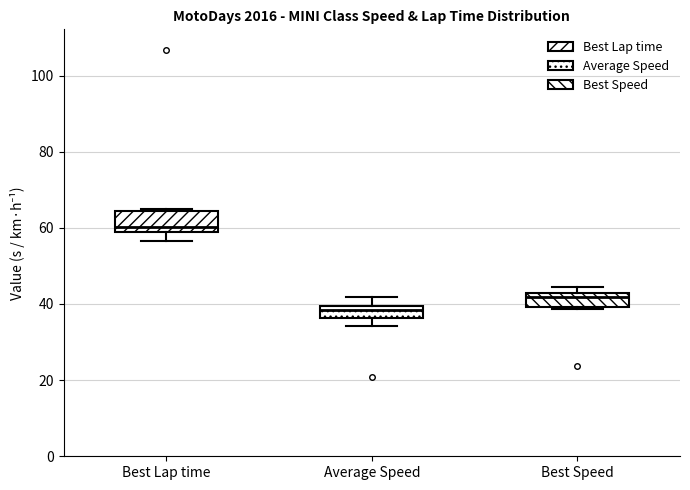

Reading left to right, transcribe this box plot: for each box, give where its median line is, the range the box spans, and where its two whiskers end, as read against the y-axis. The values are not printed on the chart, so give them approximately, as read against the axis.

Best Lap time: median 60, box 58 to 64, whiskers 56 to 64
Average Speed: median 38, box 36 to 40, whiskers 34 to 42
Best Speed: median 42 (just below the box's upper edge), box 40 to 42, whiskers 38 to 44